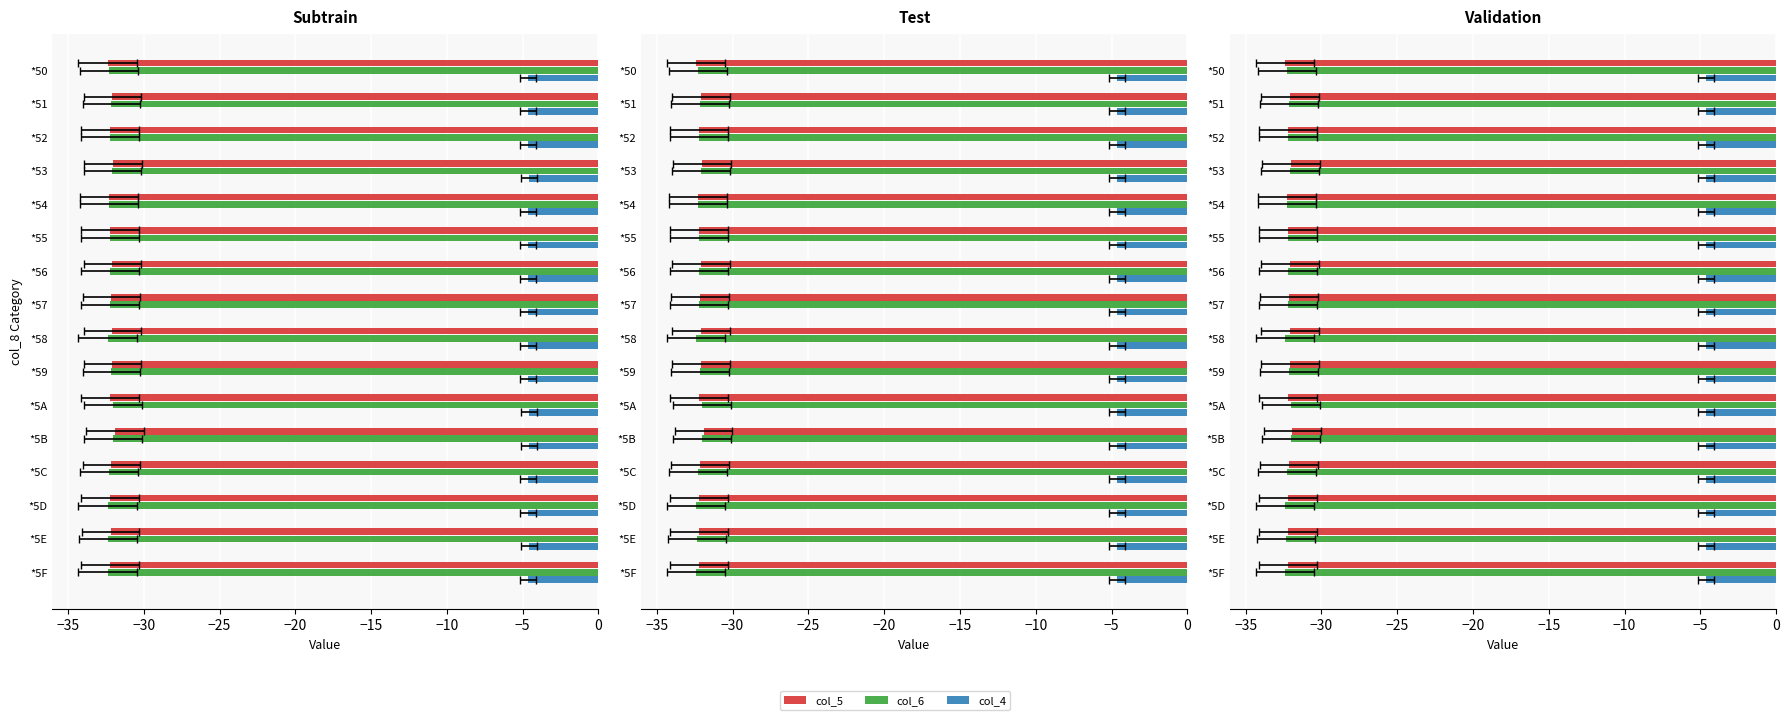

What is the difference between the second highest and second lowest values in the col_6 series?

0.4